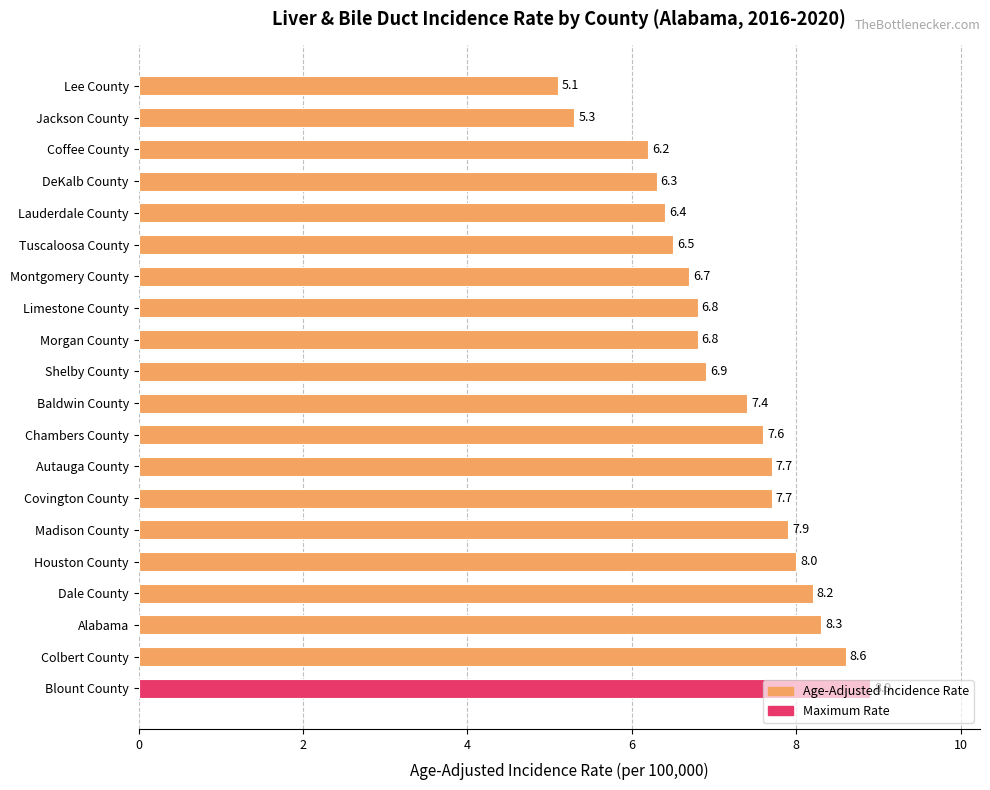

What is the label of the 20th bar from the bottom?

Lee County